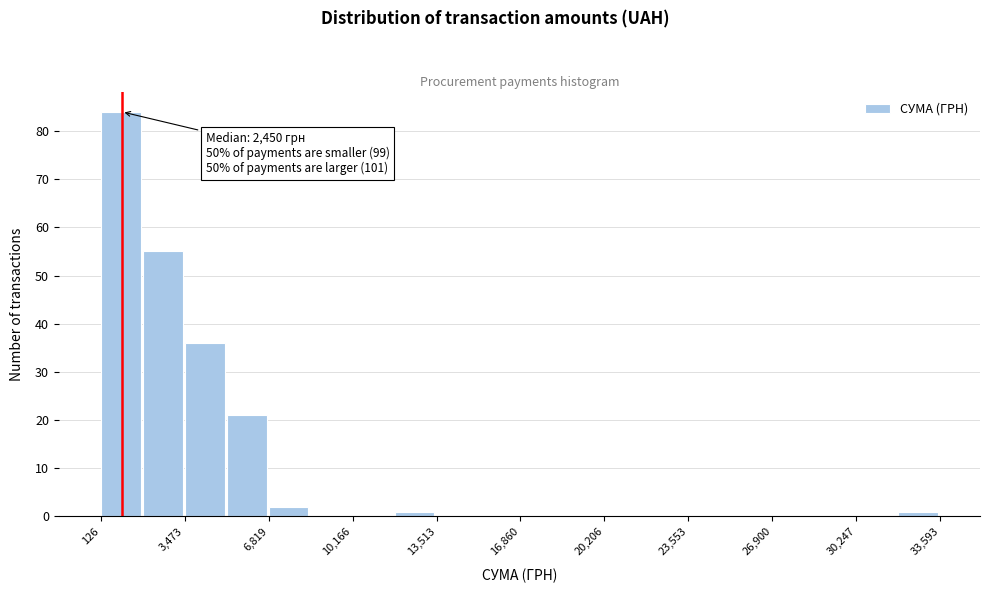

Read against the x-axis, roughly where is the centre of the tallest bar?

1000